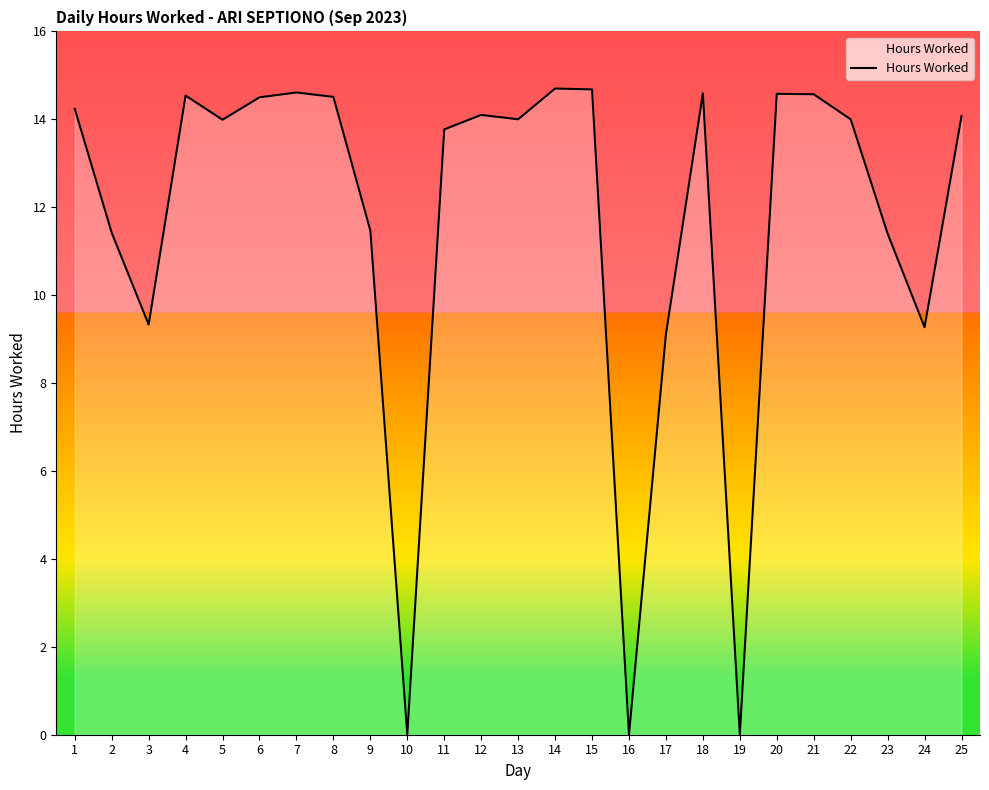

Approximately how many times larger is the value at 25 compared to 21?

1.0